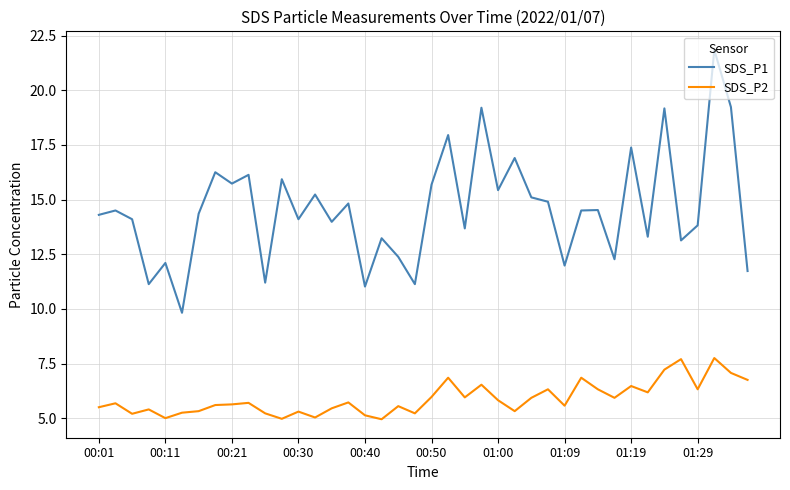

Which series has the largest total across all categories?

SDS_P1